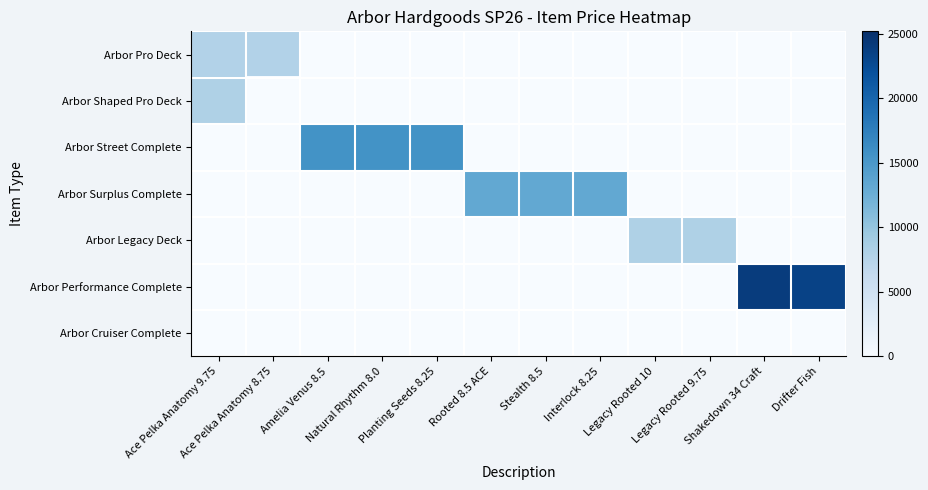

Reading left to right, what are all the values shown in this chart?

Arbor Pro Deck: Ace Pelka Anatomy 9.75=7800	Ace Pelka Anatomy 8.75=7800	Amelia Venus 8.5=0	Natural Rhythm 8.0=0	Planting Seeds 8.25=0	Rooted 8.5 ACE=0	Stealth 8.5=0	Interlock 8.25=0	Legacy Rooted 10=0	Legacy Rooted 9.75=0	Shakedown 34 Craft=0	Drifter Fish=0
Arbor Shaped Pro Deck: Ace Pelka Anatomy 9.75=8100	Ace Pelka Anatomy 8.75=0	Amelia Venus 8.5=0	Natural Rhythm 8.0=0	Planting Seeds 8.25=0	Rooted 8.5 ACE=0	Stealth 8.5=0	Interlock 8.25=0	Legacy Rooted 10=0	Legacy Rooted 9.75=0	Shakedown 34 Craft=0	Drifter Fish=0
Arbor Street Complete: Ace Pelka Anatomy 9.75=0	Ace Pelka Anatomy 8.75=0	Amelia Venus 8.5=15600	Natural Rhythm 8.0=15600	Planting Seeds 8.25=15600	Rooted 8.5 ACE=0	Stealth 8.5=0	Interlock 8.25=0	Legacy Rooted 10=0	Legacy Rooted 9.75=0	Shakedown 34 Craft=0	Drifter Fish=0
Arbor Surplus Complete: Ace Pelka Anatomy 9.75=0	Ace Pelka Anatomy 8.75=0	Amelia Venus 8.5=0	Natural Rhythm 8.0=0	Planting Seeds 8.25=0	Rooted 8.5 ACE=13200	Stealth 8.5=13200	Interlock 8.25=13200	Legacy Rooted 10=0	Legacy Rooted 9.75=0	Shakedown 34 Craft=0	Drifter Fish=0
Arbor Legacy Deck: Ace Pelka Anatomy 9.75=0	Ace Pelka Anatomy 8.75=0	Amelia Venus 8.5=0	Natural Rhythm 8.0=0	Planting Seeds 8.25=0	Rooted 8.5 ACE=0	Stealth 8.5=0	Interlock 8.25=0	Legacy Rooted 10=8100	Legacy Rooted 9.75=8100	Shakedown 34 Craft=0	Drifter Fish=0
Arbor Performance Complete: Ace Pelka Anatomy 9.75=0	Ace Pelka Anatomy 8.75=0	Amelia Venus 8.5=0	Natural Rhythm 8.0=0	Planting Seeds 8.25=0	Rooted 8.5 ACE=0	Stealth 8.5=0	Interlock 8.25=0	Legacy Rooted 10=0	Legacy Rooted 9.75=0	Shakedown 34 Craft=24000	Drifter Fish=23400
Arbor Cruiser Complete: Ace Pelka Anatomy 9.75=0	Ace Pelka Anatomy 8.75=0	Amelia Venus 8.5=0	Natural Rhythm 8.0=0	Planting Seeds 8.25=0	Rooted 8.5 ACE=0	Stealth 8.5=0	Interlock 8.25=0	Legacy Rooted 10=0	Legacy Rooted 9.75=0	Shakedown 34 Craft=0	Drifter Fish=0